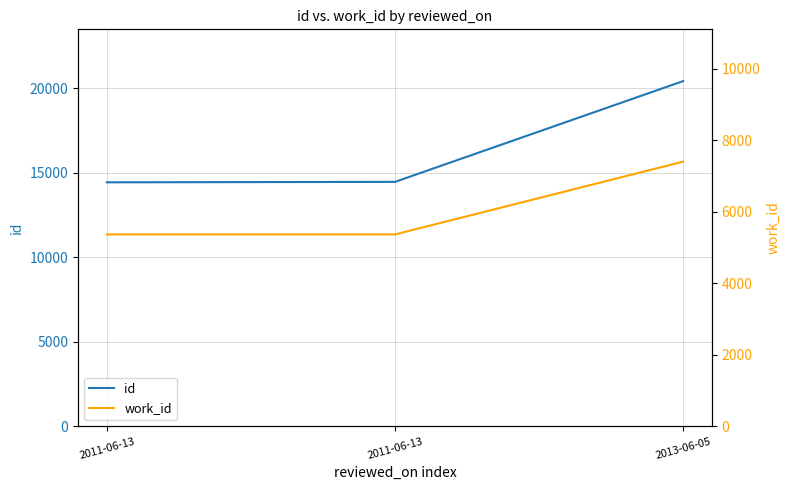

What is the sum of the id values at 2011-06-13 and 2013-06-05?

34833